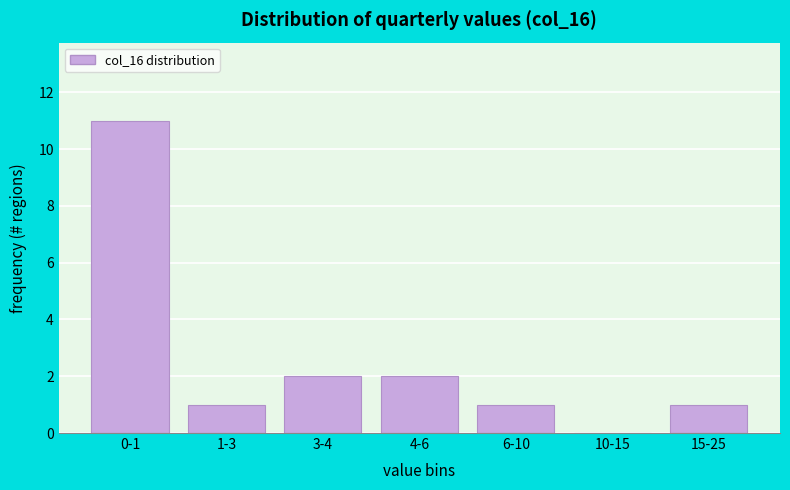

Reading left to right, transcribe all the data shown in this chart.

0-1=11	1-3=1	3-4=2	4-6=2	6-10=1	10-15=0	15-25=1